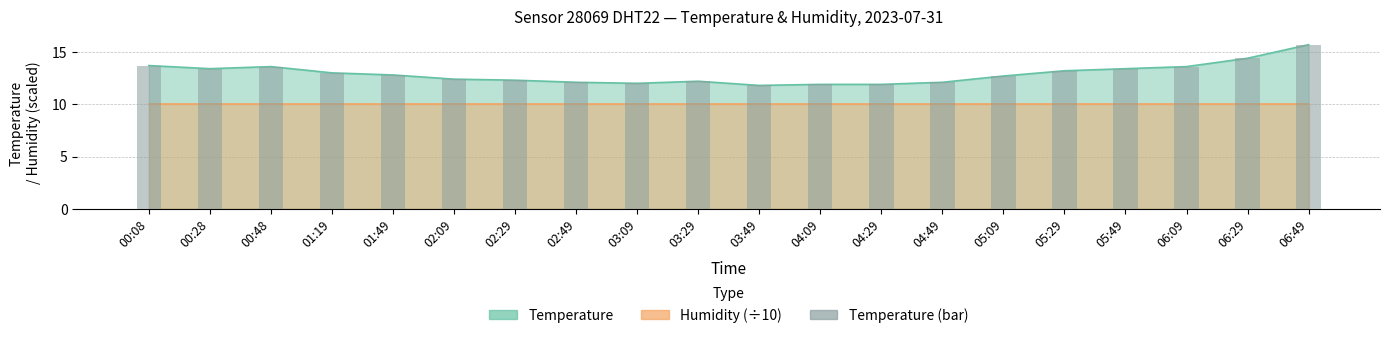

List the labels in order of value, smallest first.

03:49, 04:09, 04:29, 03:09, 02:49, 04:49, 03:29, 02:29, 02:09, 05:09, 01:49, 01:19, 05:29, 00:28, 05:49, 00:48, 06:09, 00:08, 06:29, 06:49